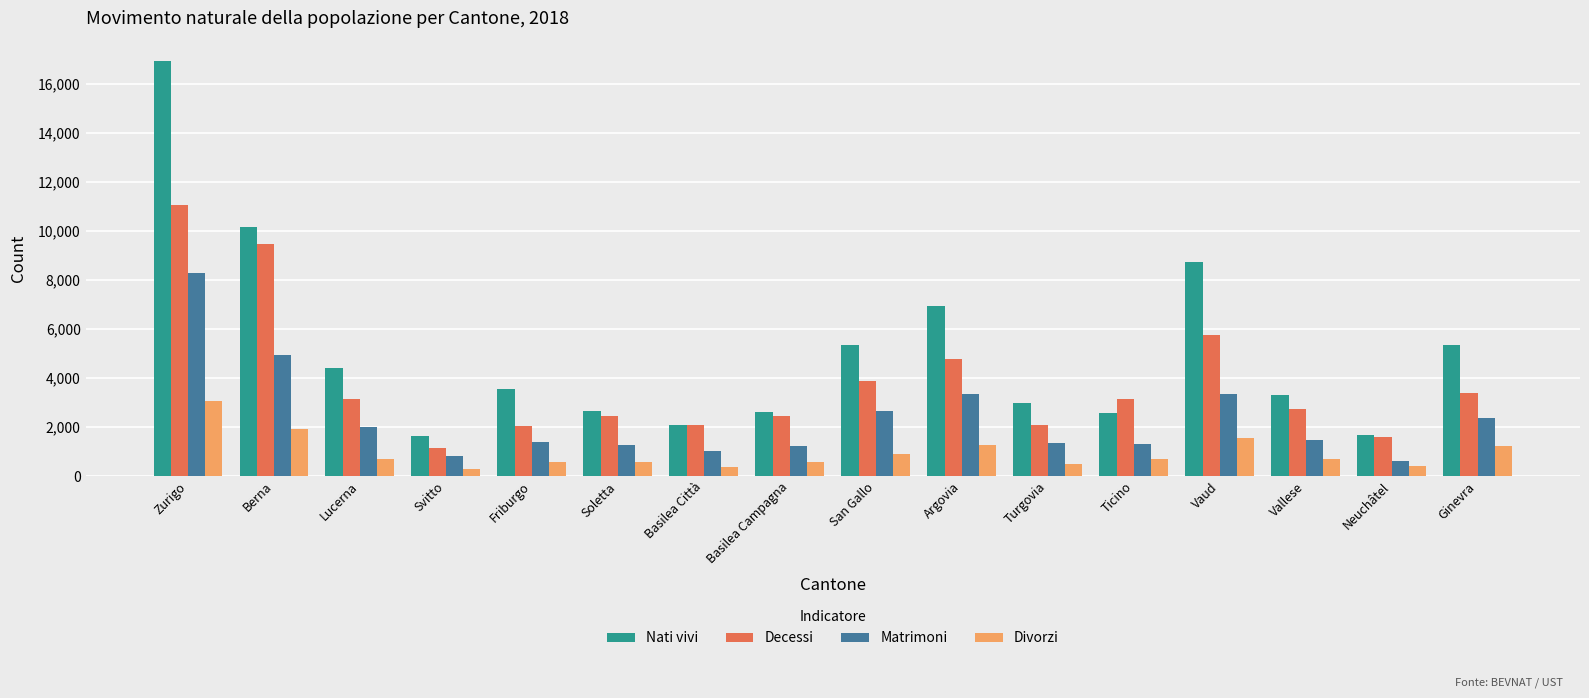

The Nati vivi series shows 4413 at Lucerna. True or false?

True